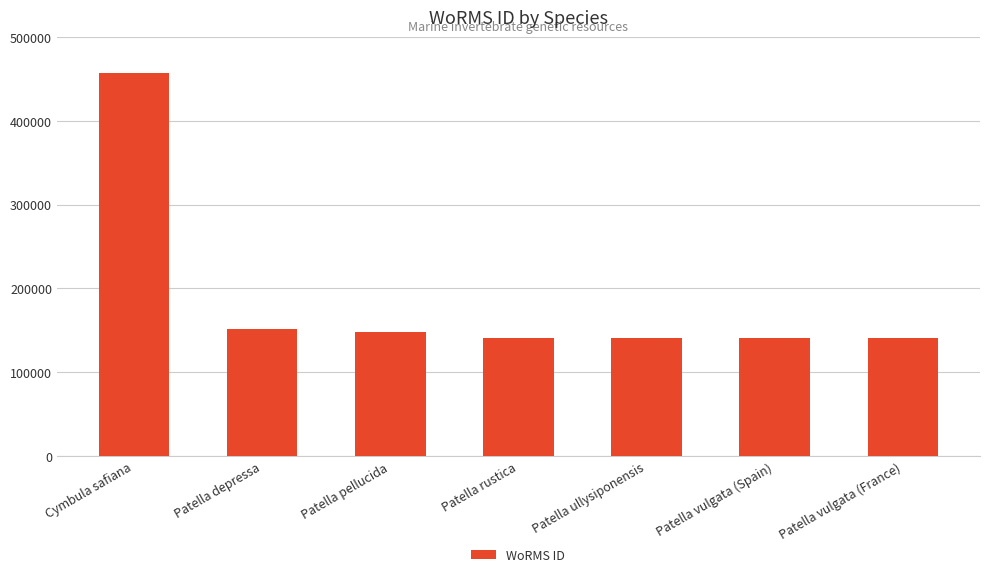

What is the minimum value shown in the chart?

140683